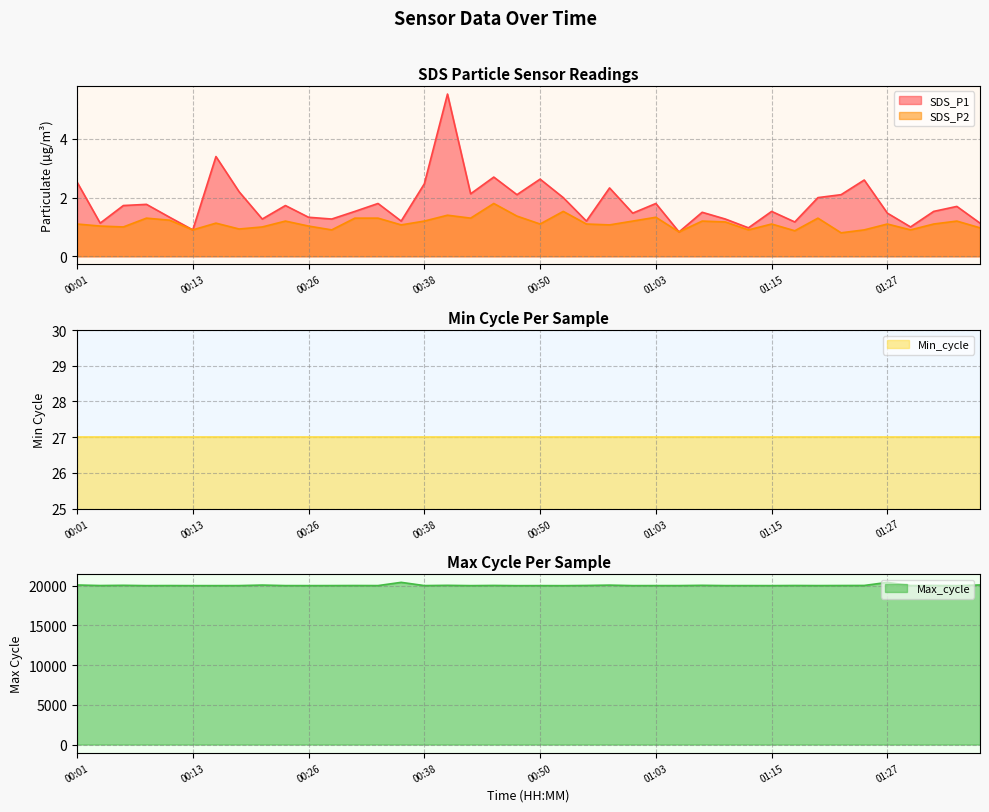

What is the sum of the SDS_P2 values at 01:15 and 00:33?

2.4